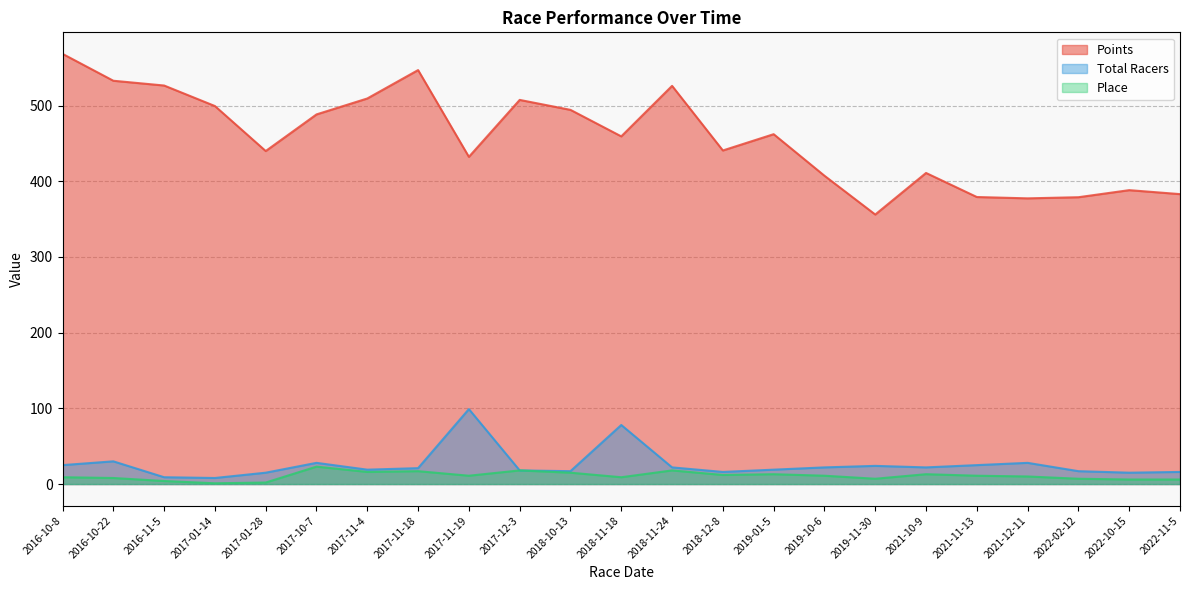

True or false: Place and Points cross at least once.

False